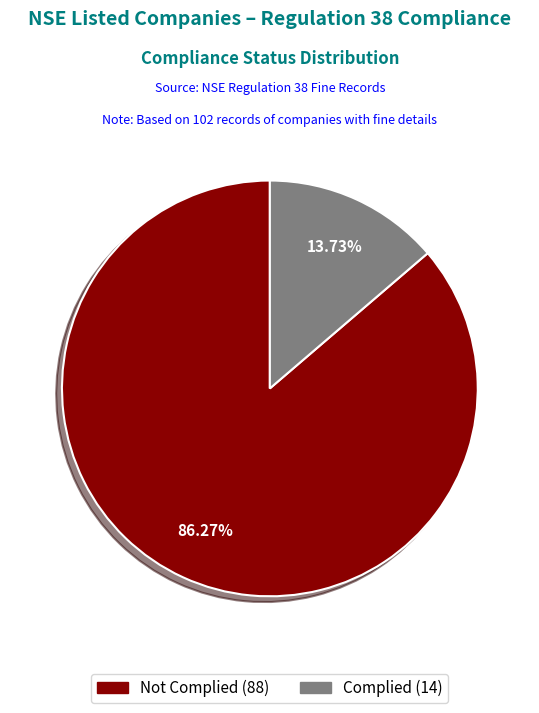

Which has a higher value, Complied or Not Complied?

Not Complied